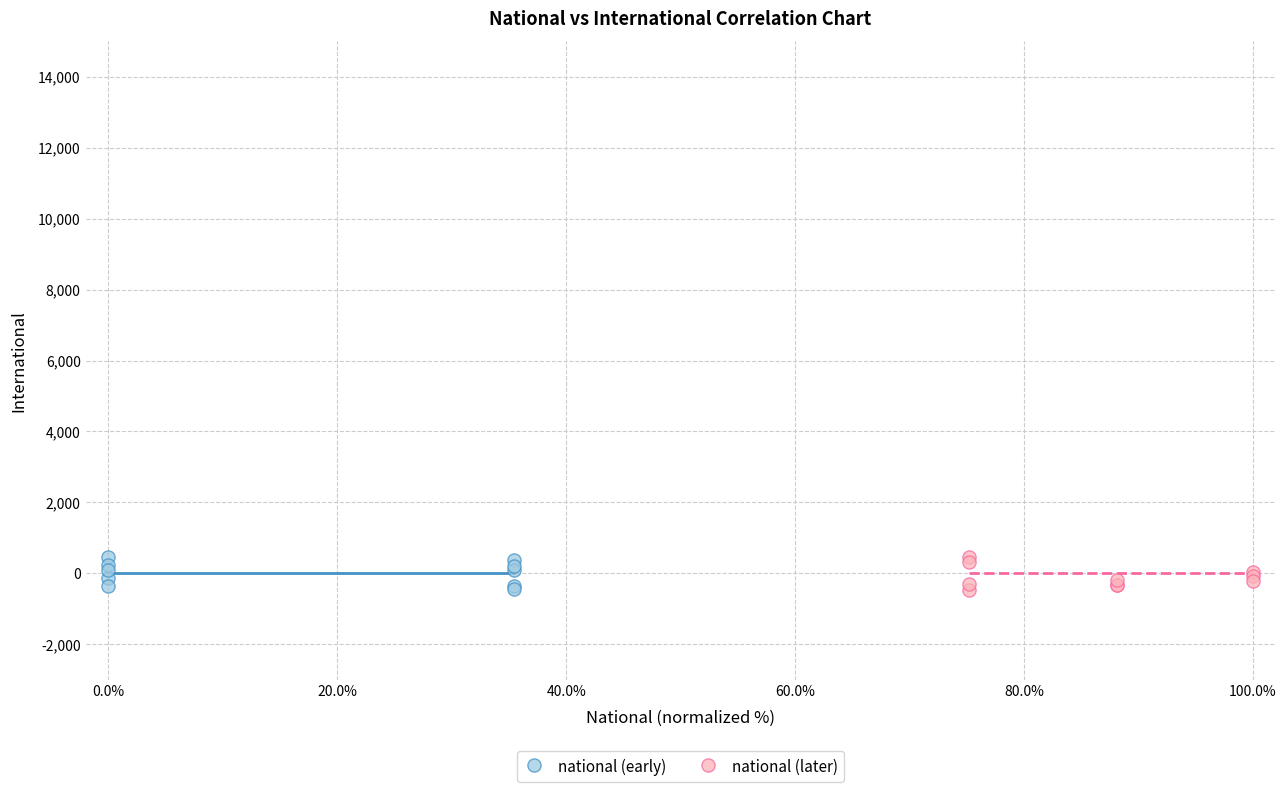

What are all the series names shown in the legend?

national (early), national (later)